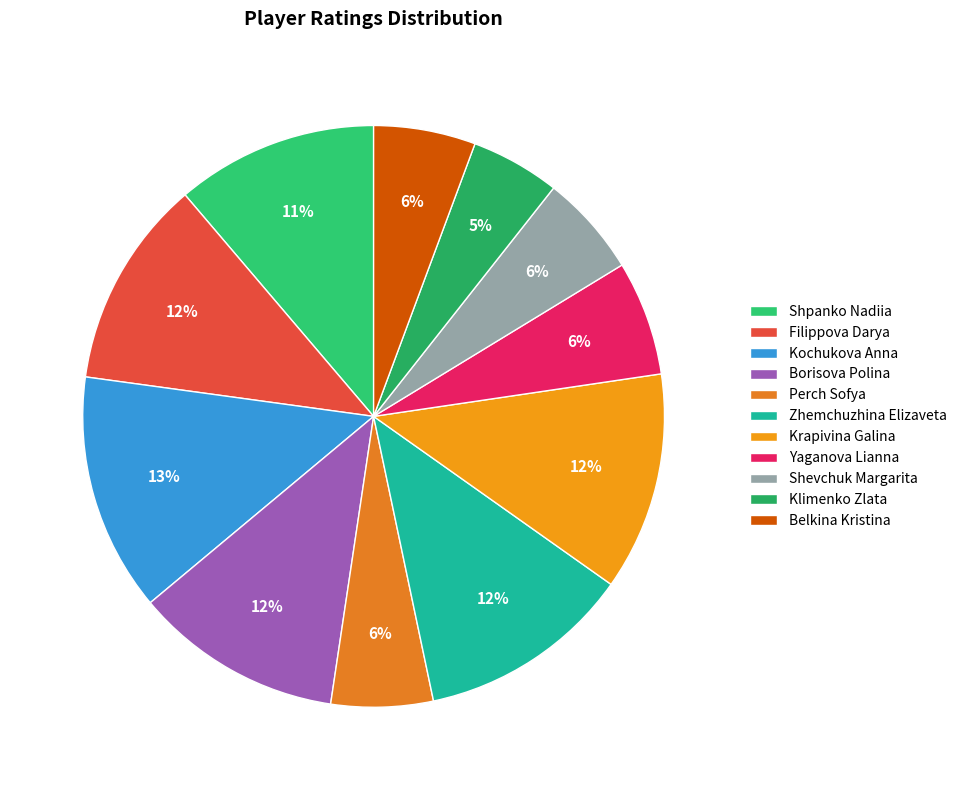

What percentage is the Borisova Polina slice, to the nearest percent?

12%